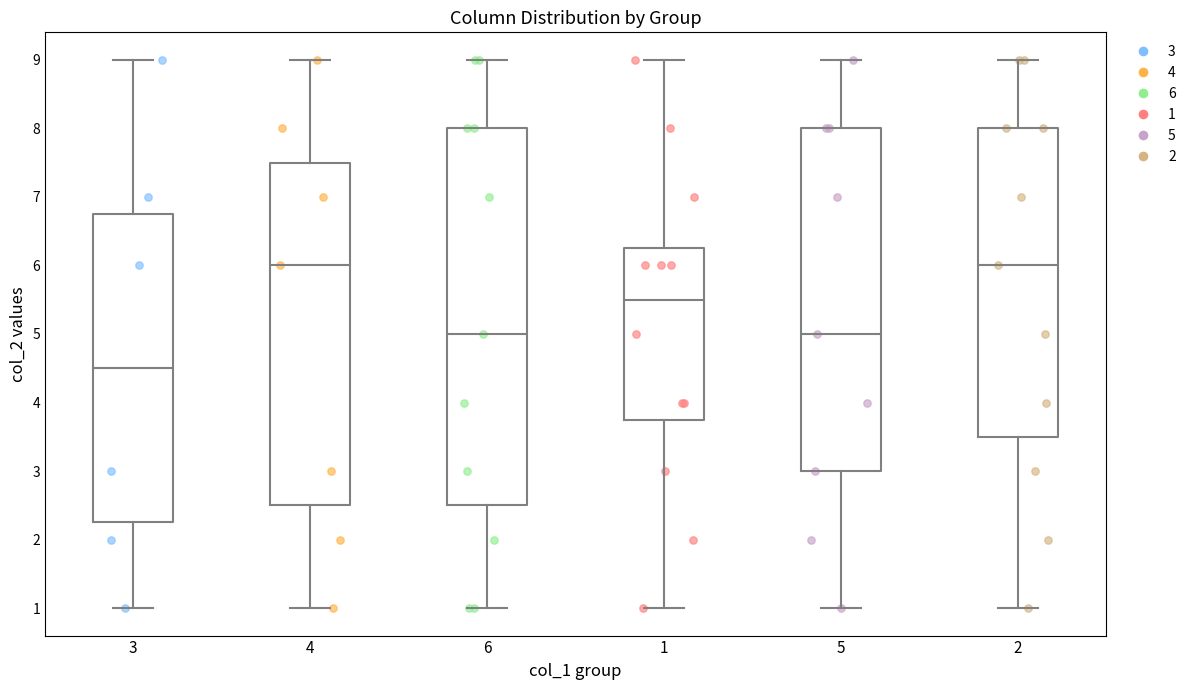

Reading left to right, read every box against the y-axis: the position of its median line, the range the box covers, and the ends of its whiskers. The values are not printed on the chart, so give them approximately, as read against the axis.

3: median 4.5, box 2.3 to 6.8, whiskers 1.0 to 9.0
4: median 6.0, box 2.5 to 7.5, whiskers 1.0 to 9.0
6: median 5.0, box 2.5 to 8.0, whiskers 1.0 to 9.0
1: median 5.5, box 3.8 to 6.3, whiskers 1.0 to 9.0
5: median 5.0, box 3.0 to 8.0, whiskers 1.0 to 9.0
2: median 6.0, box 3.5 to 8.0, whiskers 1.0 to 9.0